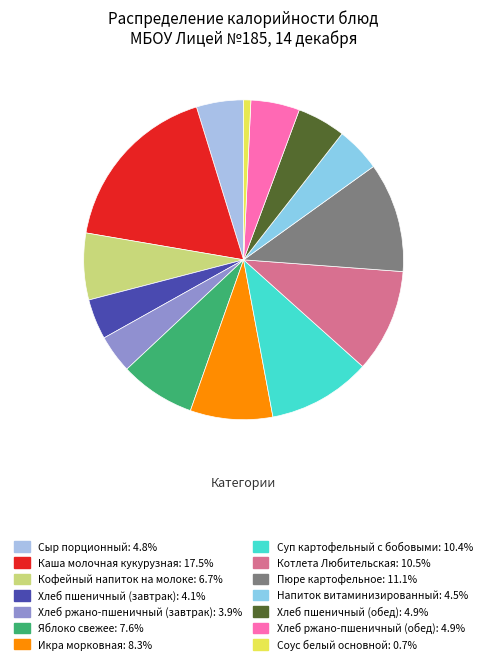

How many segments does this pie chart have?

14